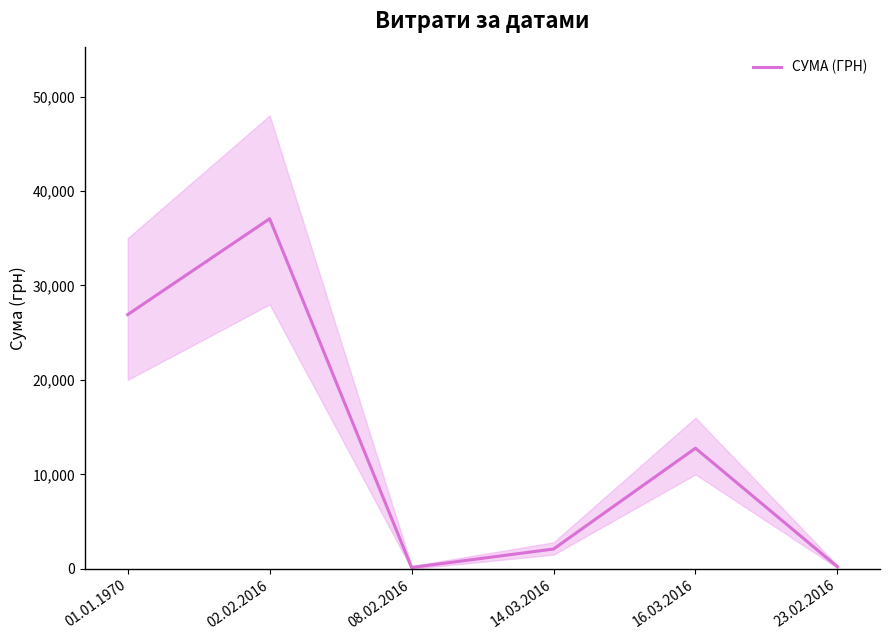

How many interior local valleys (lower than both neighbors) does the data have?

1